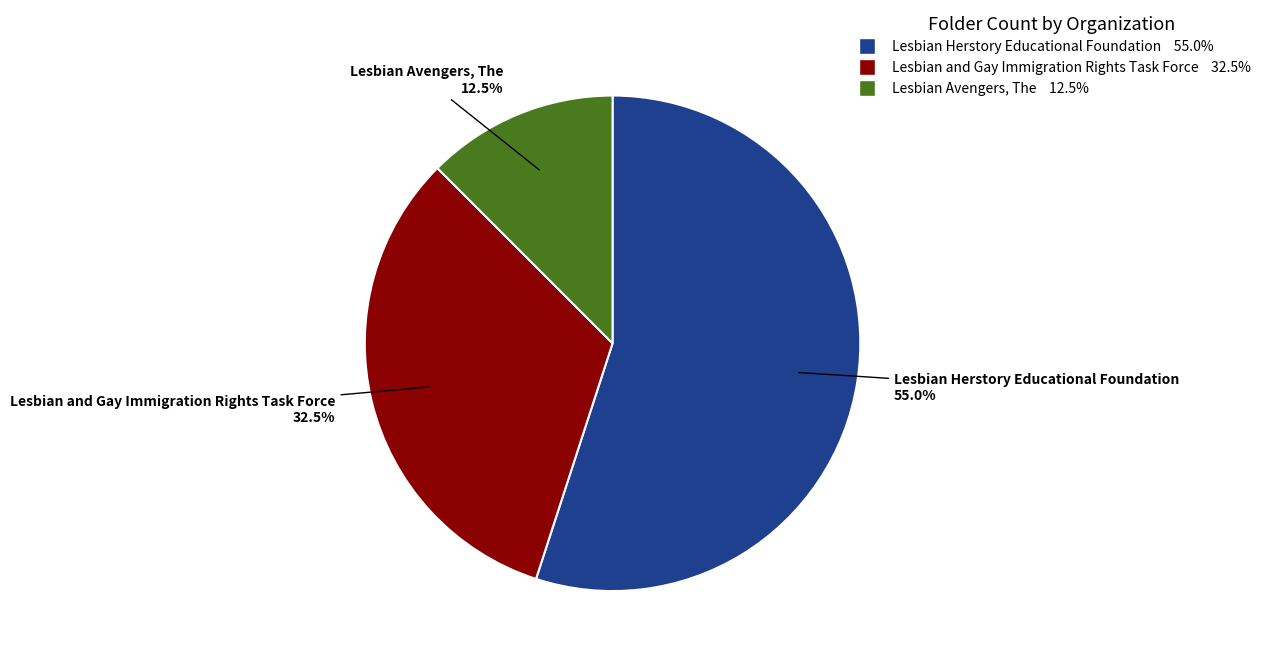

Which category has the biggest portion of the pie?

Lesbian Herstory Educational Foundation